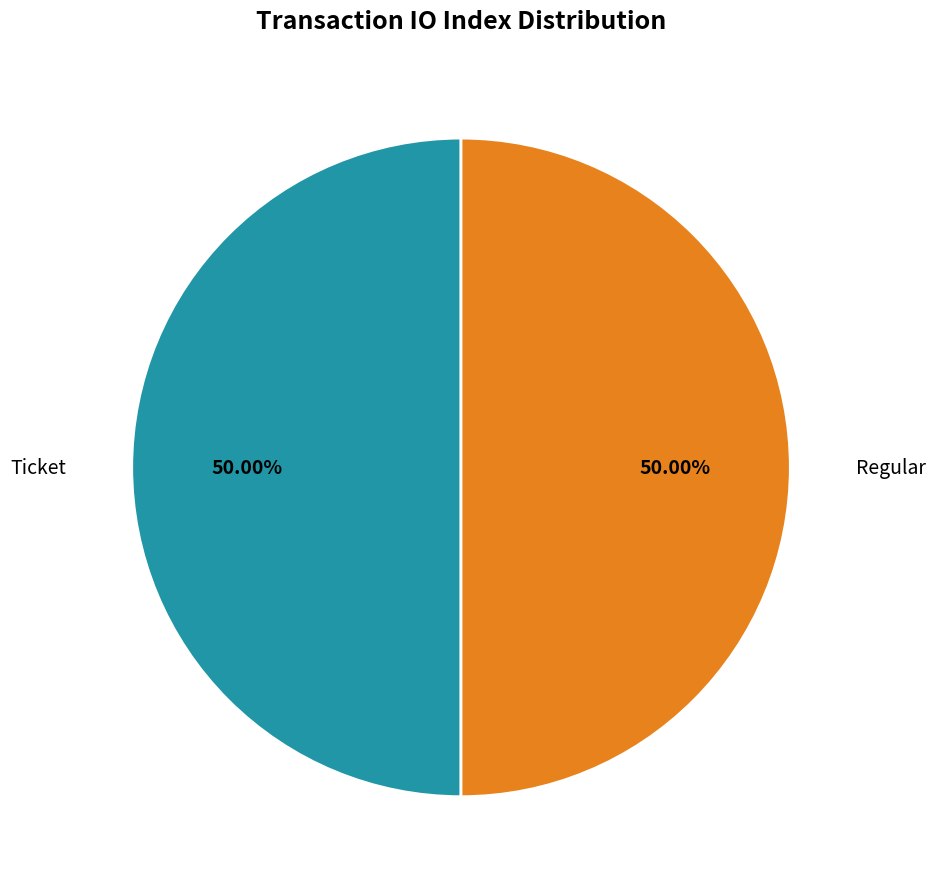

Count the number of slices in the pie.

2